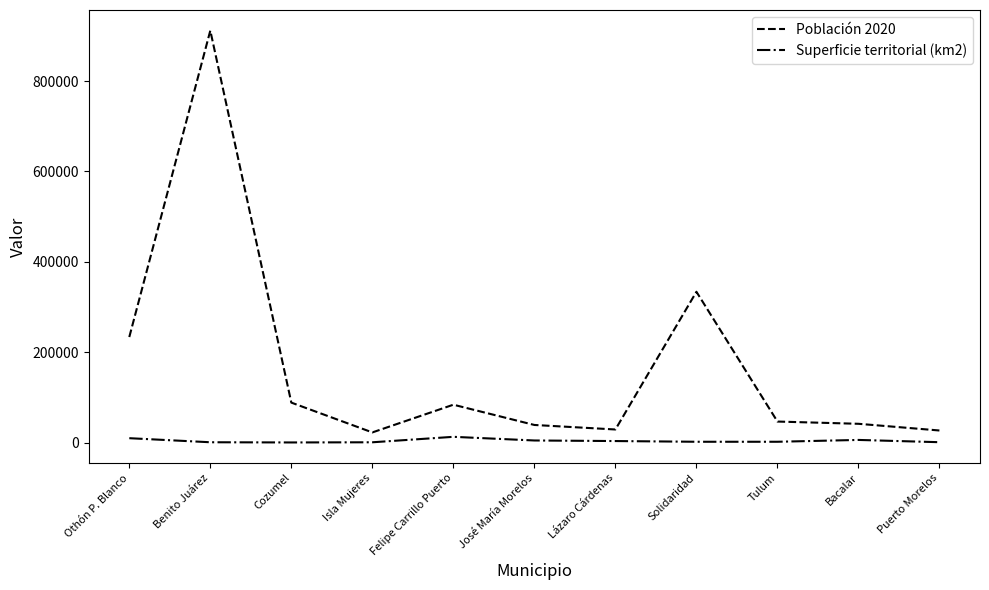

At which label does Población 2020 first exceed 46721?

Othón P. Blanco